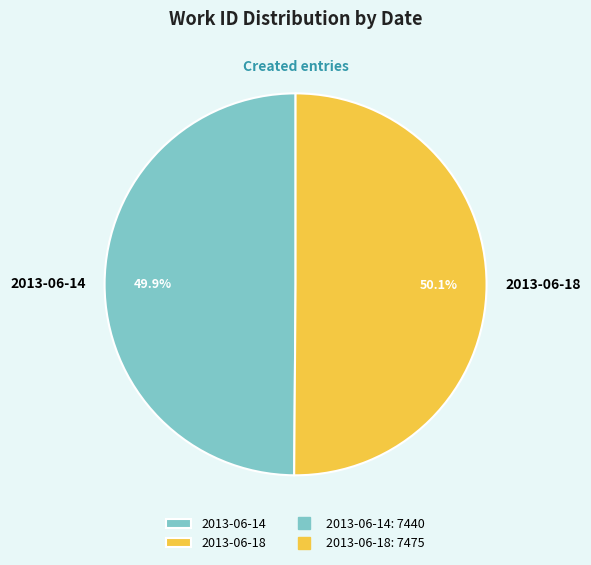

How many segments does this pie chart have?

2